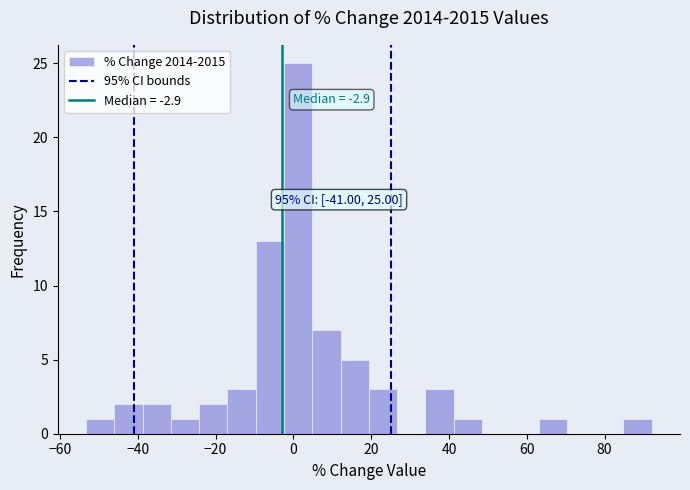

Around what value on the x-axis is the tallest bar? Give the approximate position of its centre, as read against the axis.

2